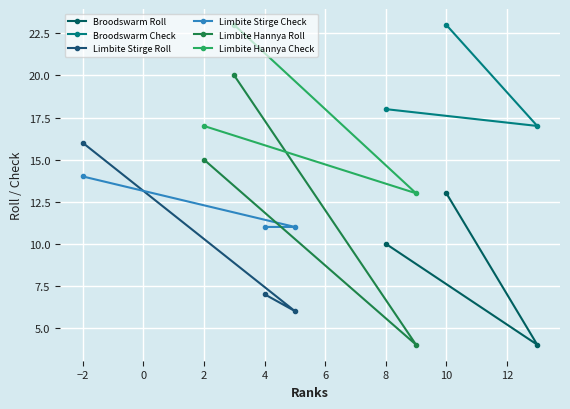

What is the value of the Limbite Hannya Check point at the 2nd from the left?

23